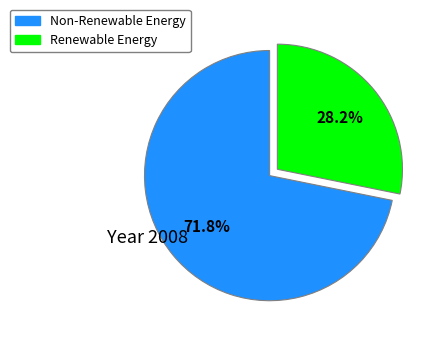

How many slices are in this pie chart?

2